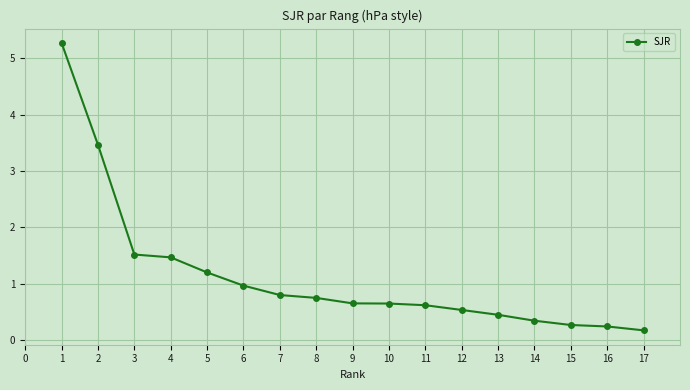

What is the value of the 5th point from the left?

1.2